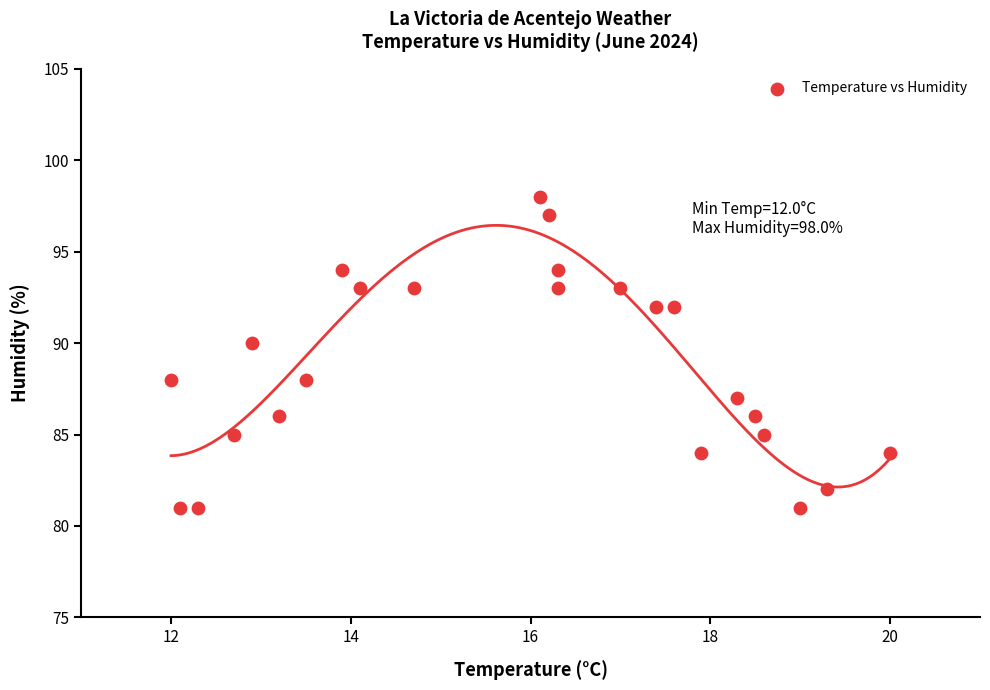

What is the range of Y values (max minus min)?

17